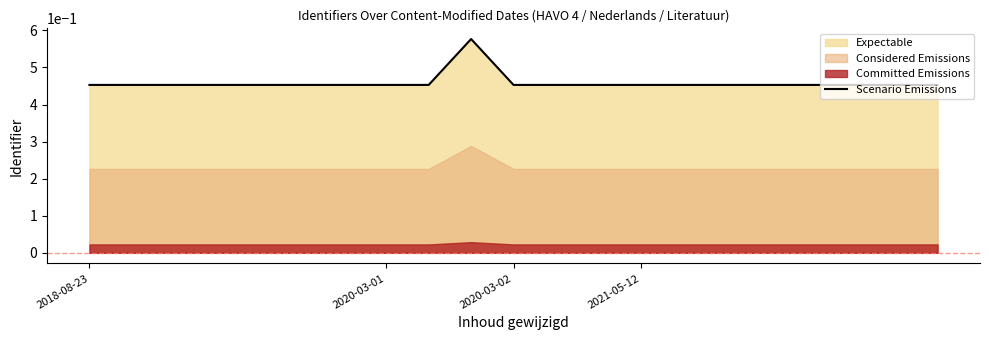

How many values are between 0 and 1?

21